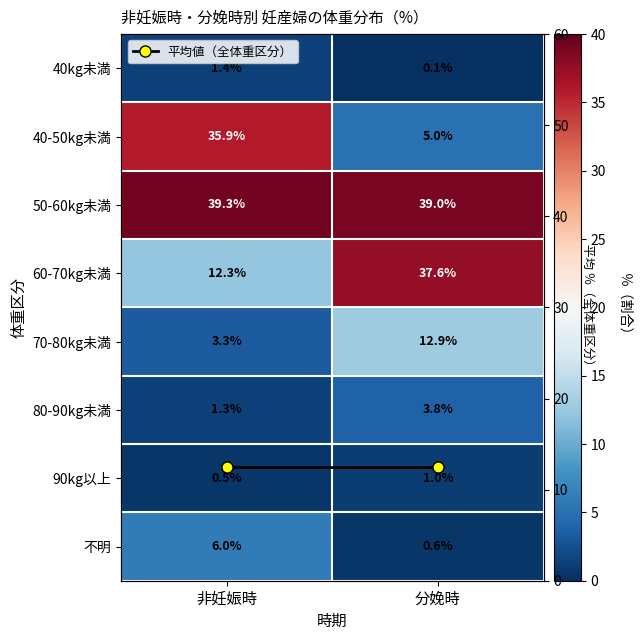

At which category does the chart reach its peak across all series?

非妊娠時